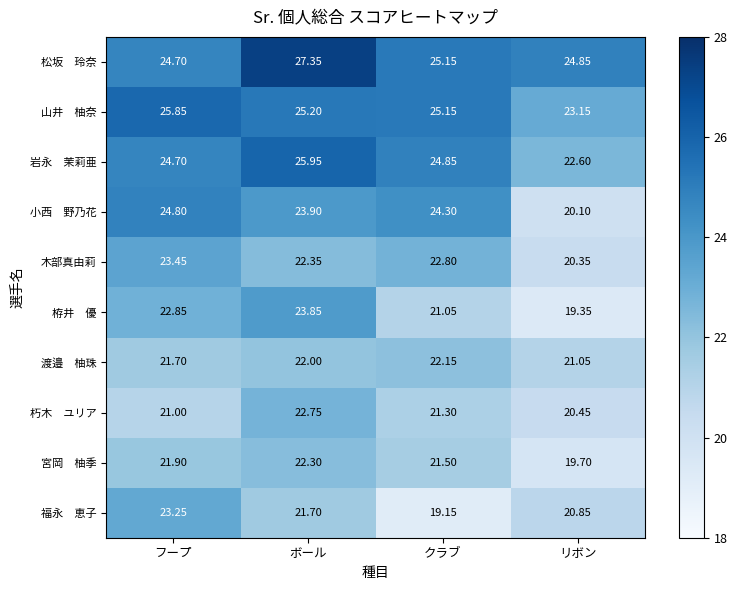

Rank the categories by 木部真由莉 value from highest to lowest.

フープ, クラブ, ボール, リボン